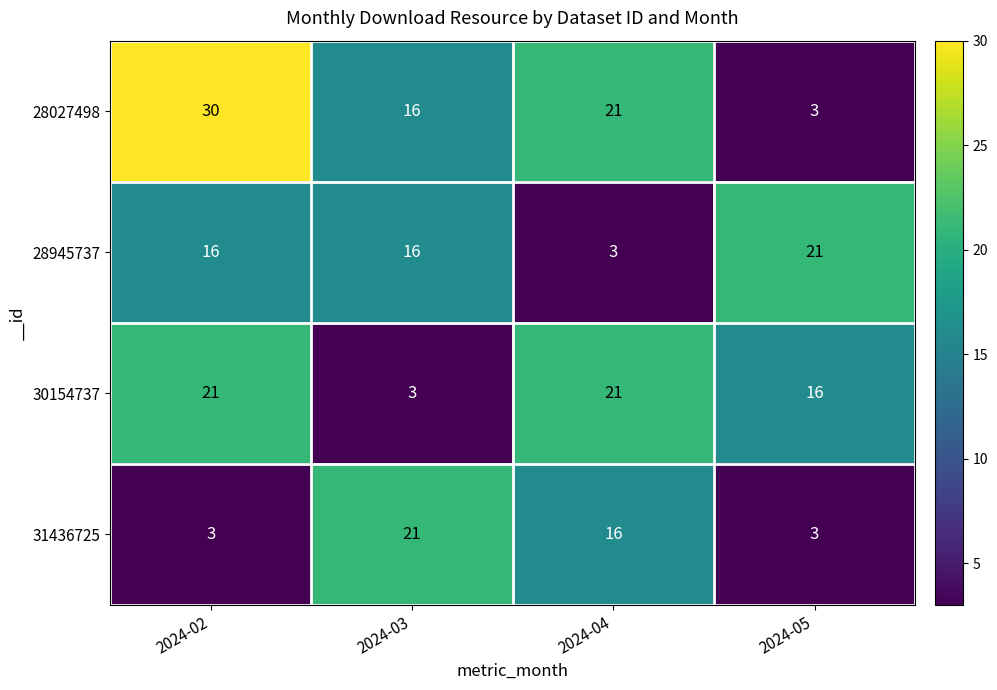

What is the spread (max minus min) of values at 2024-05?

18